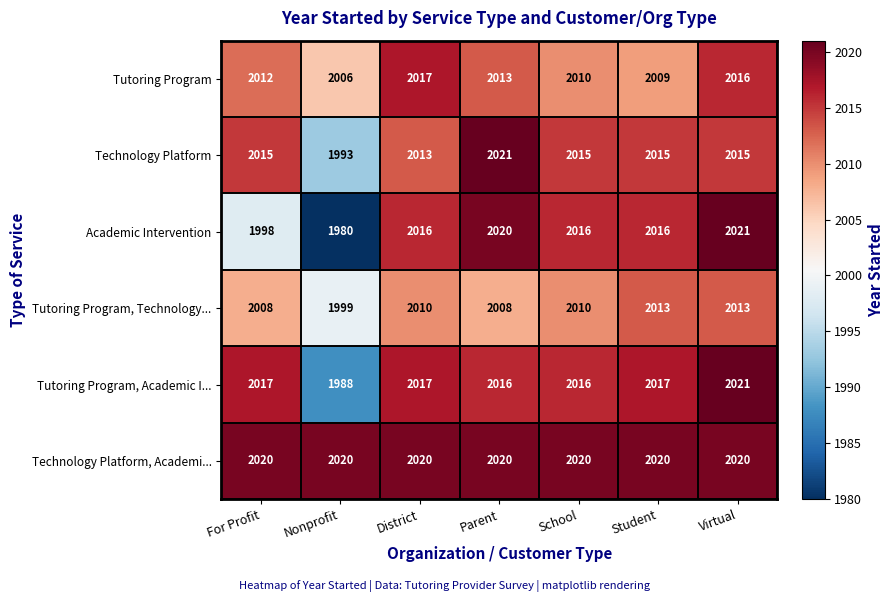

At how many categories does at least one series exceed 1984?

7